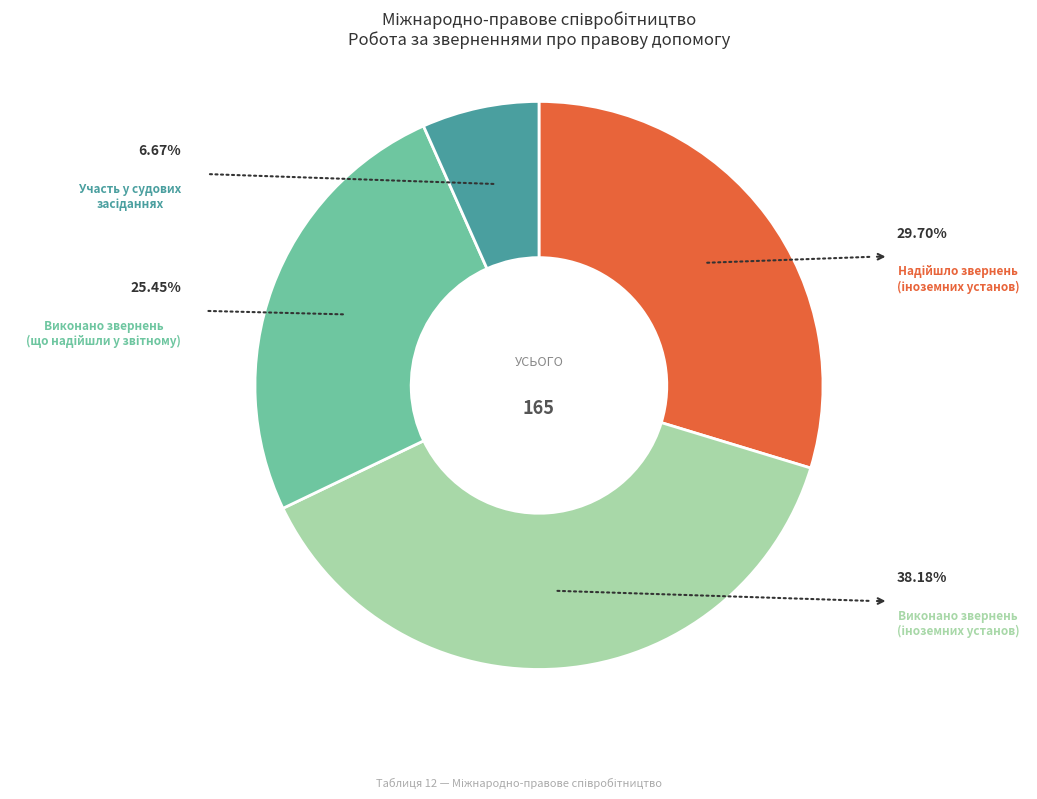

How many slices are in this pie chart?

4